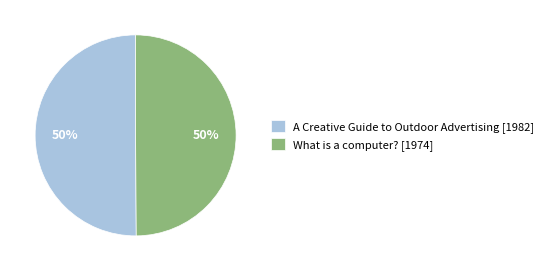

What percentage is the A Creative Guide to Outdoor Advertising [1982] slice, to the nearest percent?

50%